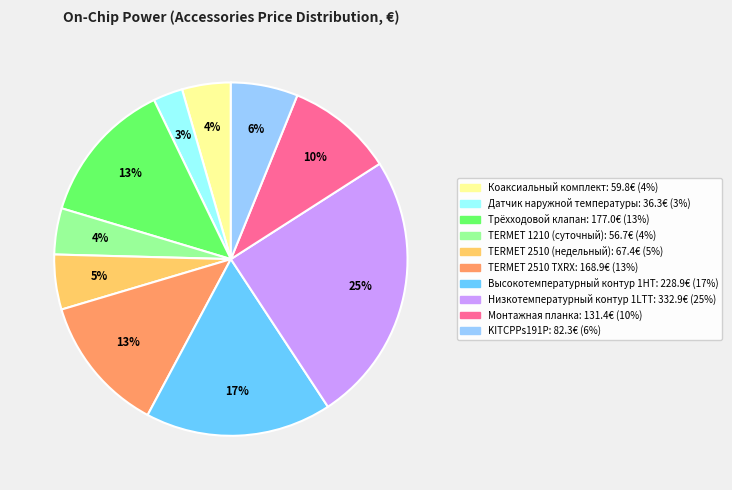

Is the sum of TERMET 2510 TXRX and Низкотемпературный контур 1LTT greater than half?

No